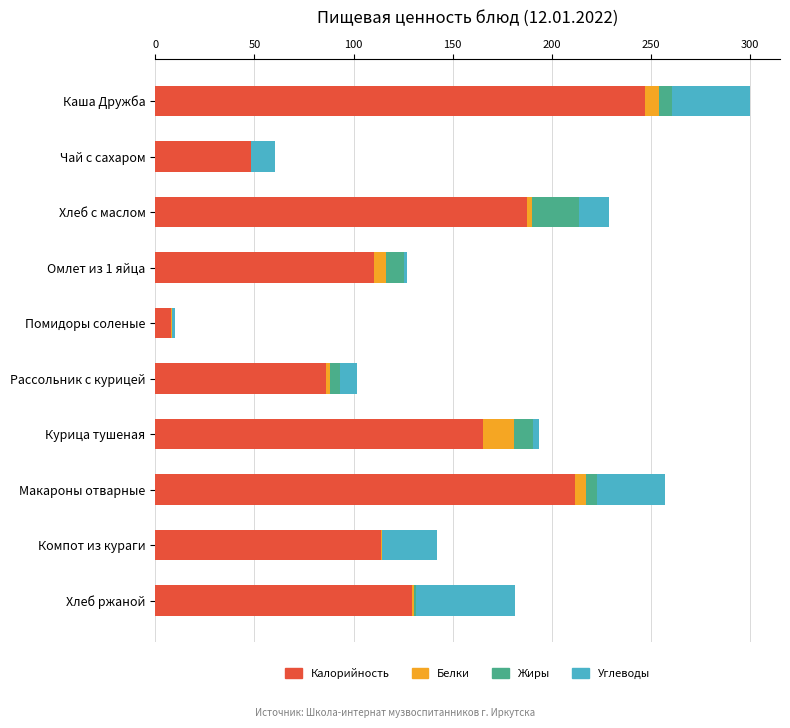

What is the maximum value for Калорийность?

246.9